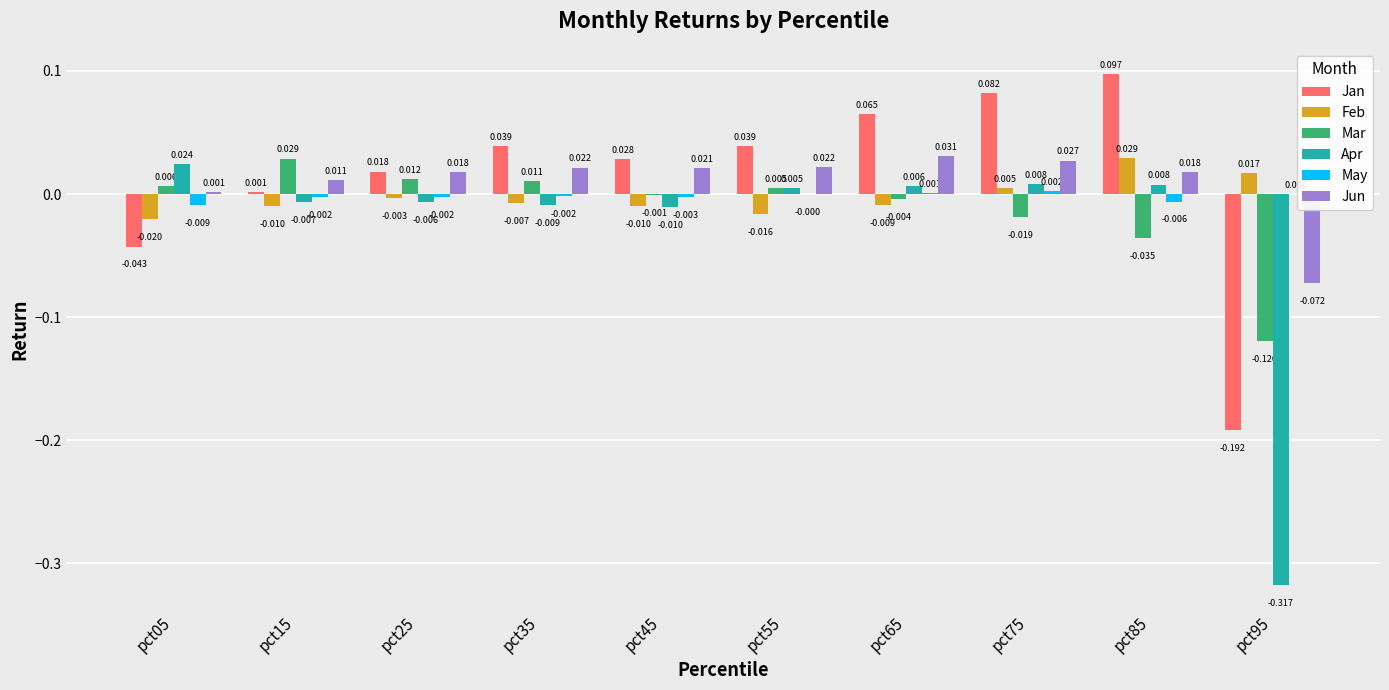

How many positive values does the Apr series have?

5